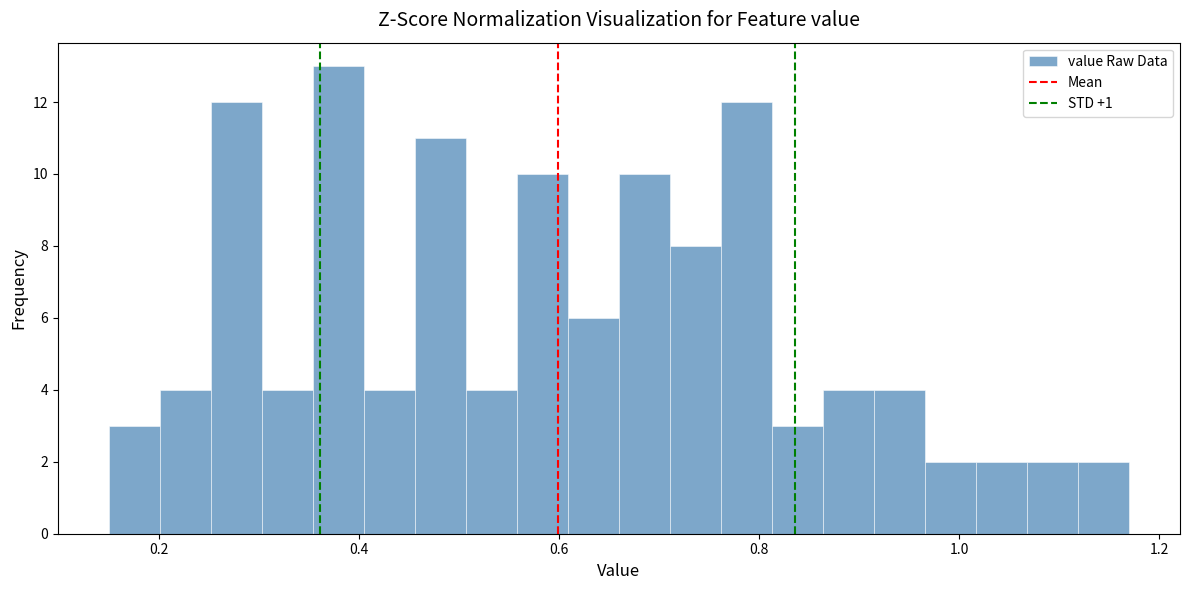

Read against the x-axis, roughly where is the centre of the tallest bar?

0.38